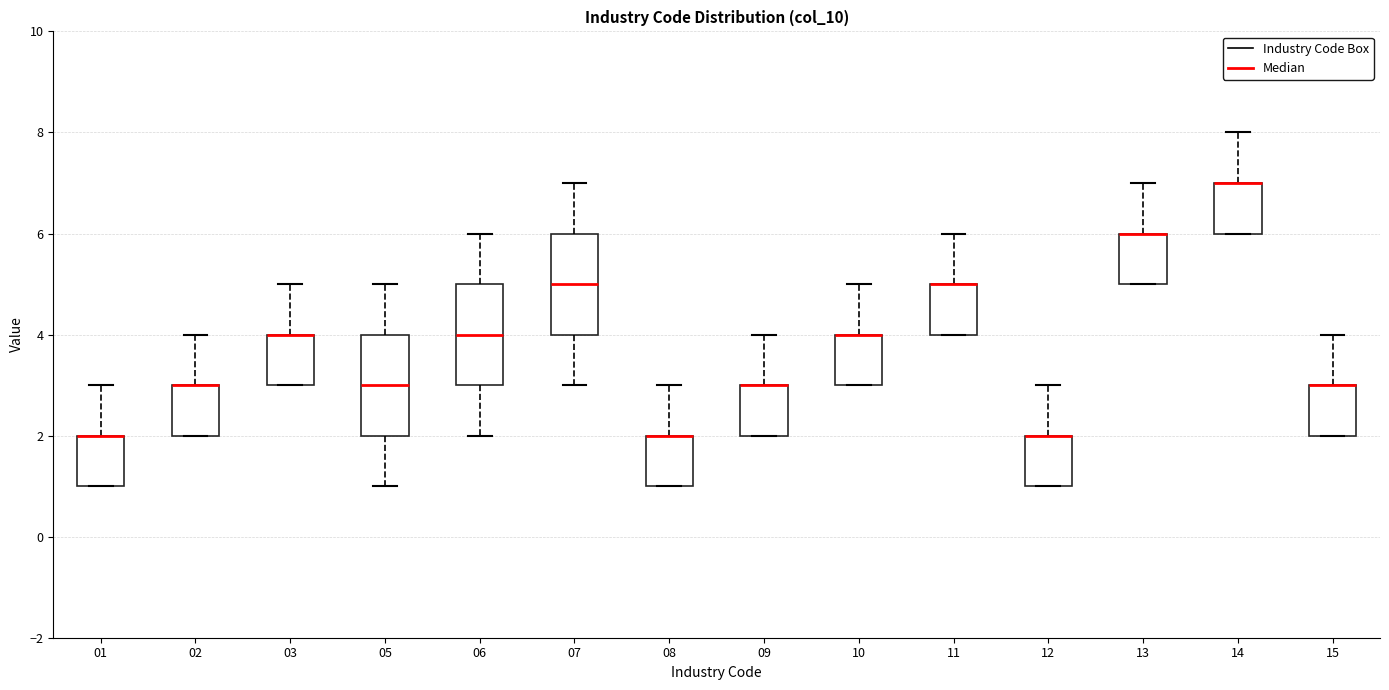

Where does the upper whisker of the box at x = 15 end on the y-axis? The values are not printed on the chart, so give them approximately, as read against the axis.

4